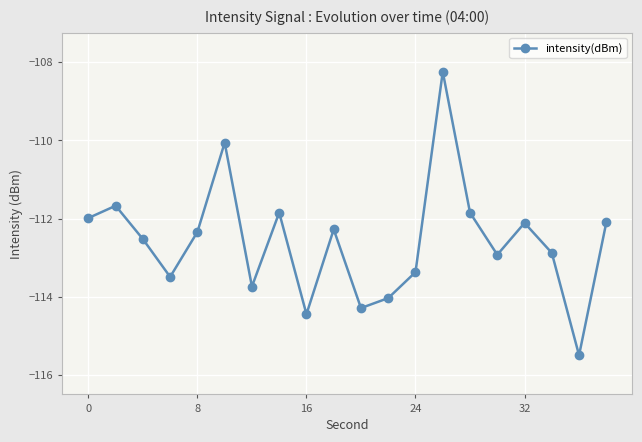

Reading right to left, list all the values displayed in this chart.

-112.1	-115.5	-112.9	-112.1	-112.9	-111.8	-108.2	-113.4	-114.0	-114.3	-112.3	-114.4	-111.8	-113.7	-110.1	-112.3	-113.5	-112.5	-111.7	-112.0